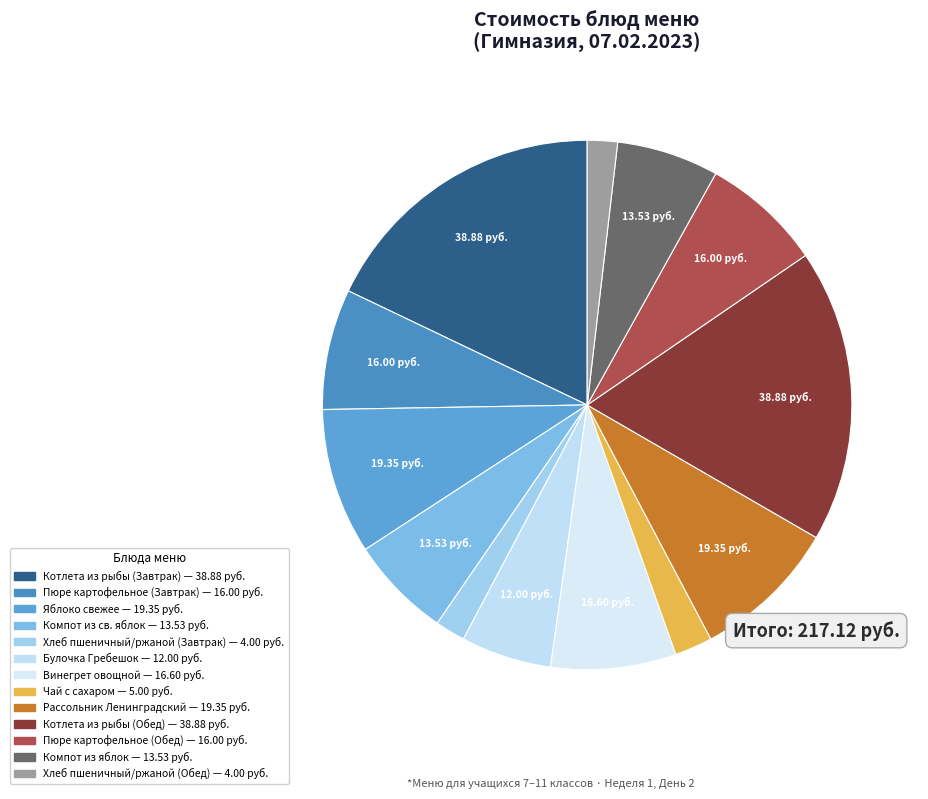

What is the smallest slice in the pie chart?

Хлеб пшеничный/ржаной (Завтрак)